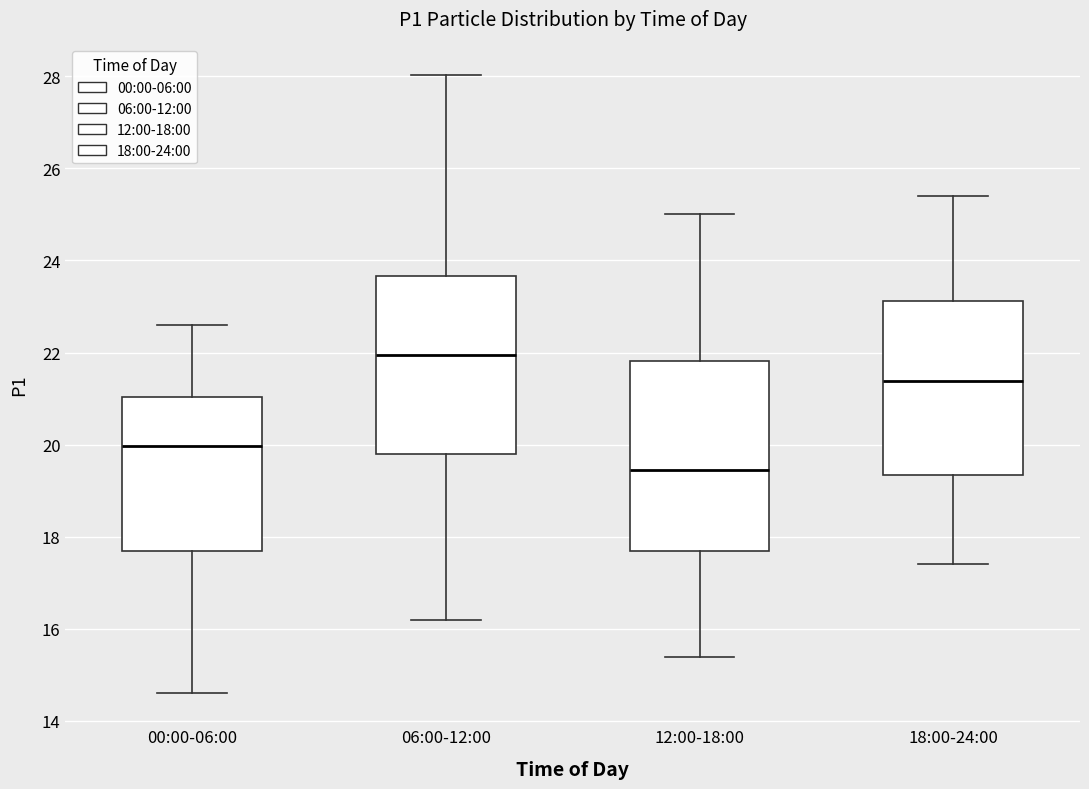

Which box is the tallest, from its lower edge to its upper edge?

12:00-18:00